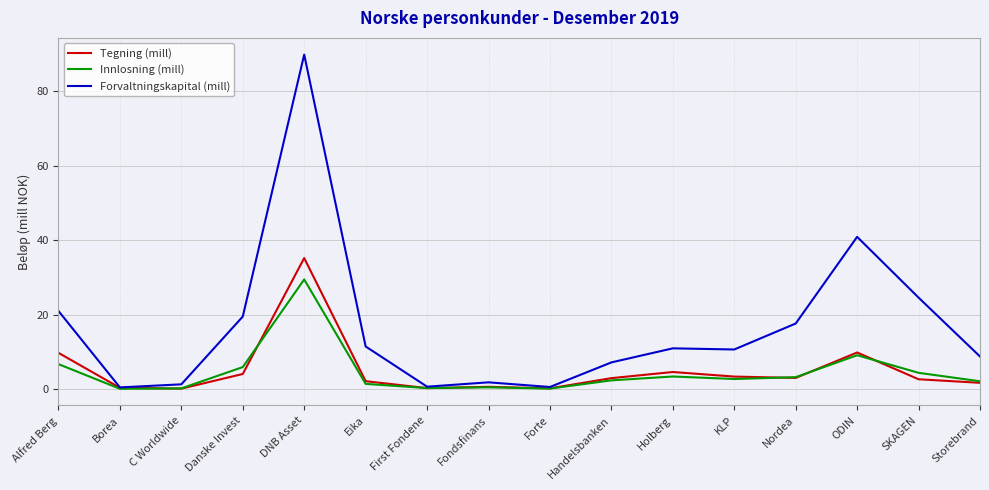

Which series has the largest range (max minus min)?

Forvaltningskapital (mill)